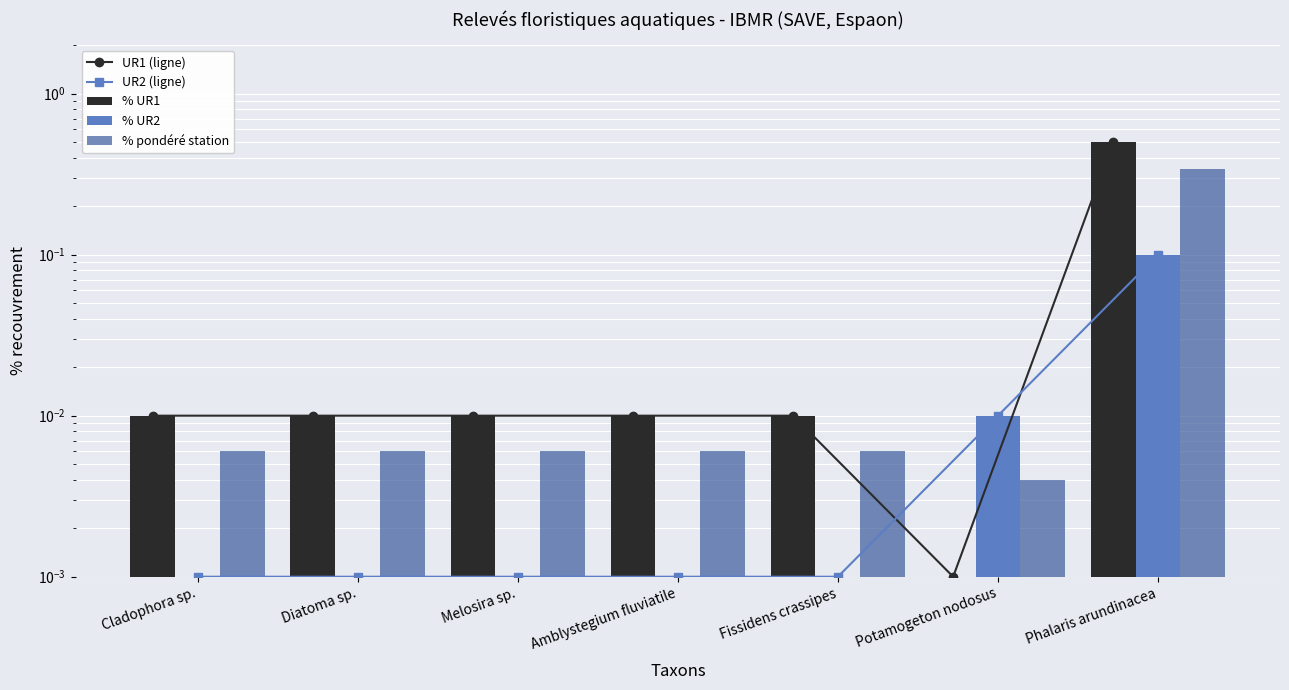

The value of UR2 (ligne) at Cladophora sp. is 0.0. True or false?

False